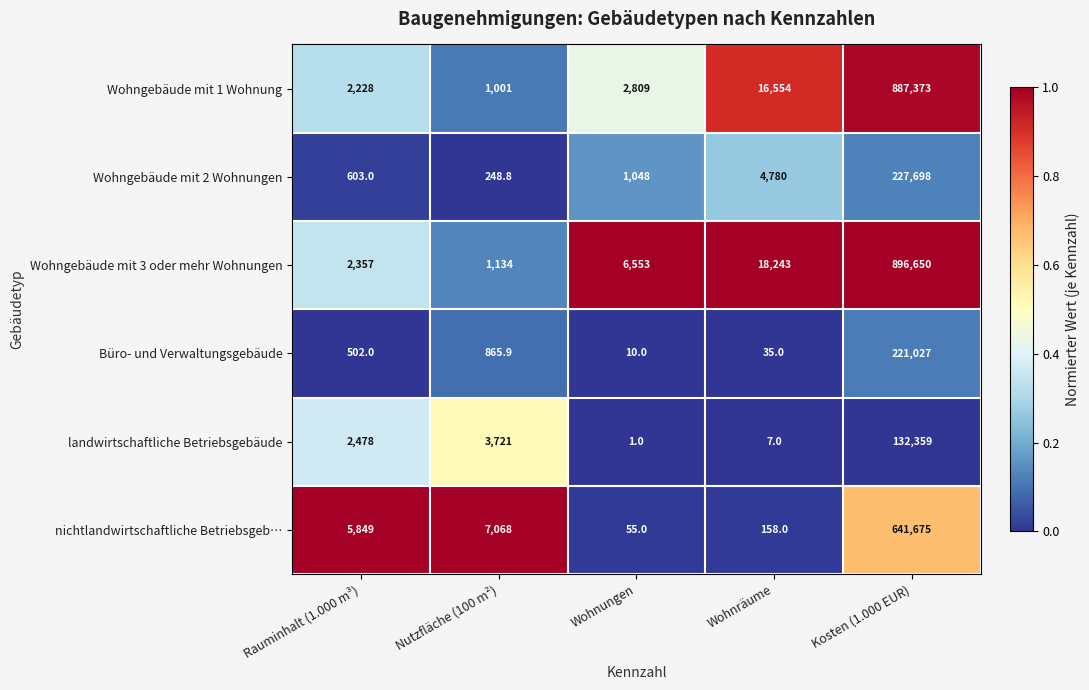

What is the average value of the Büro- und Verwaltungsgebäude series?

44488.0